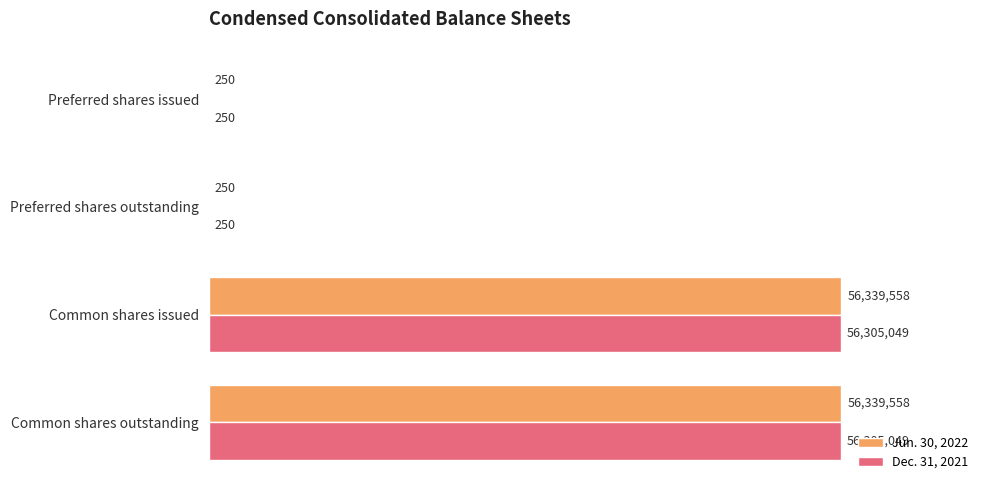

What are all the series names shown in the legend?

Jun. 30, 2022, Dec. 31, 2021